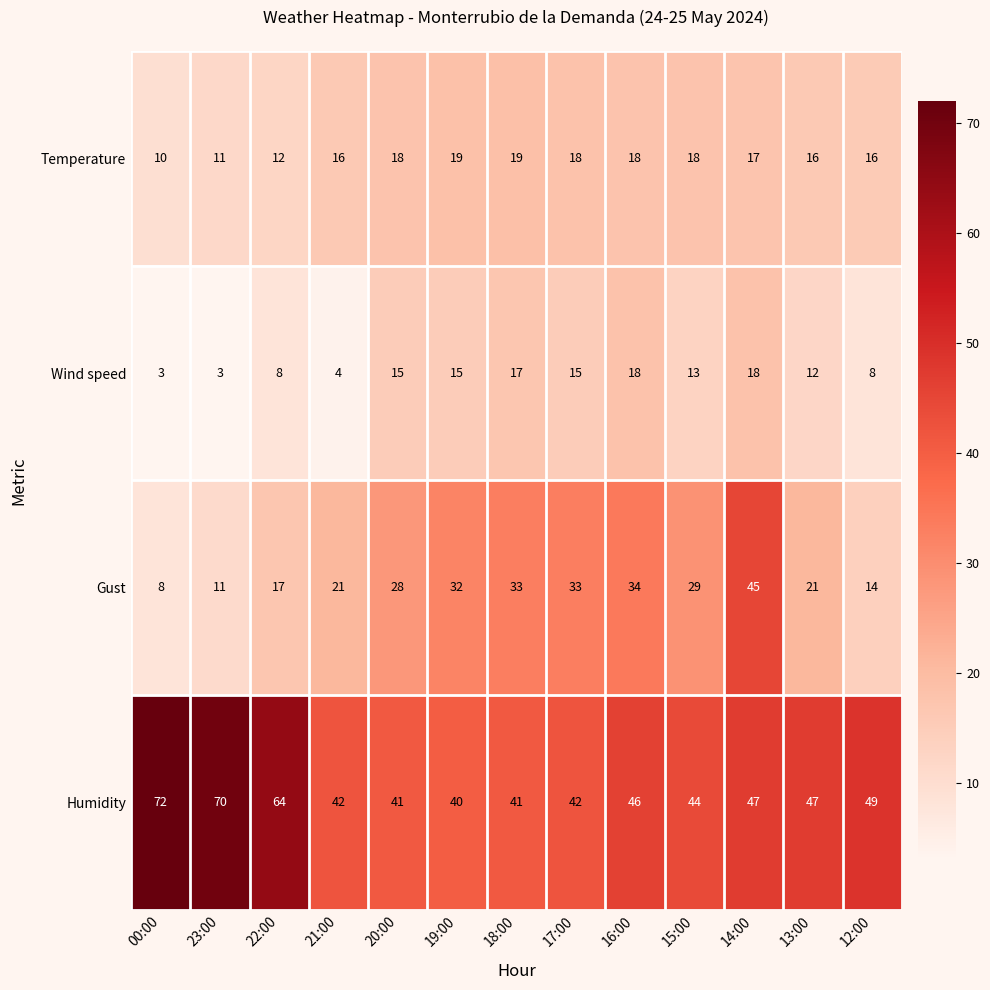

How many data points in Wind speed are less than 13?

6